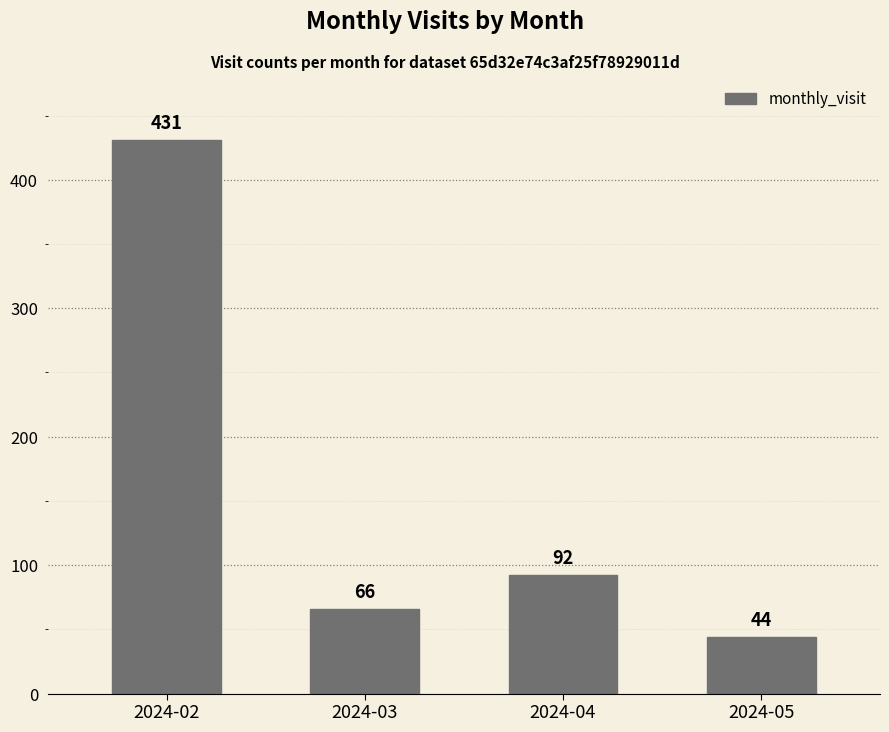

The chart shows a value of 66 at 2024-03. True or false?

True